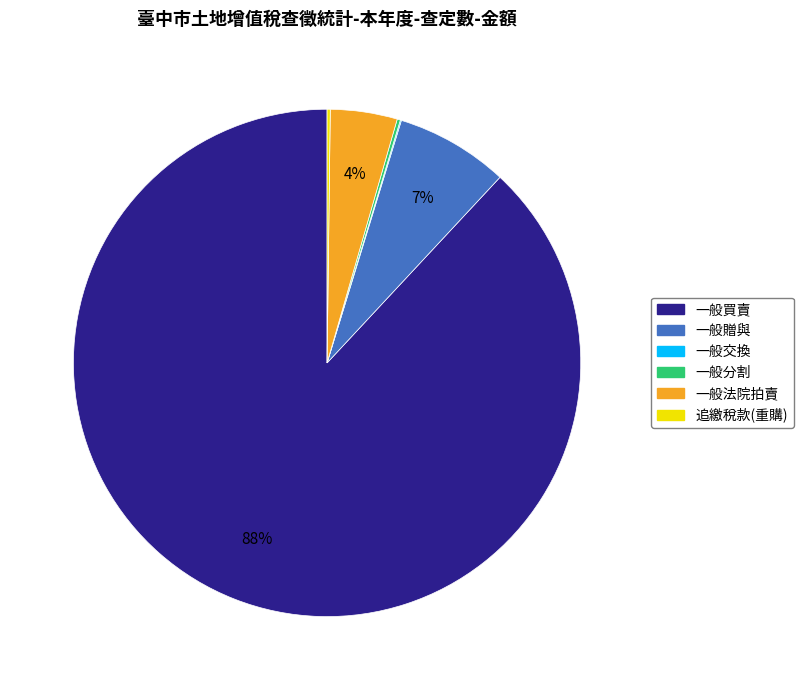

Does 一般買賣 account for over 50% of the chart?

Yes